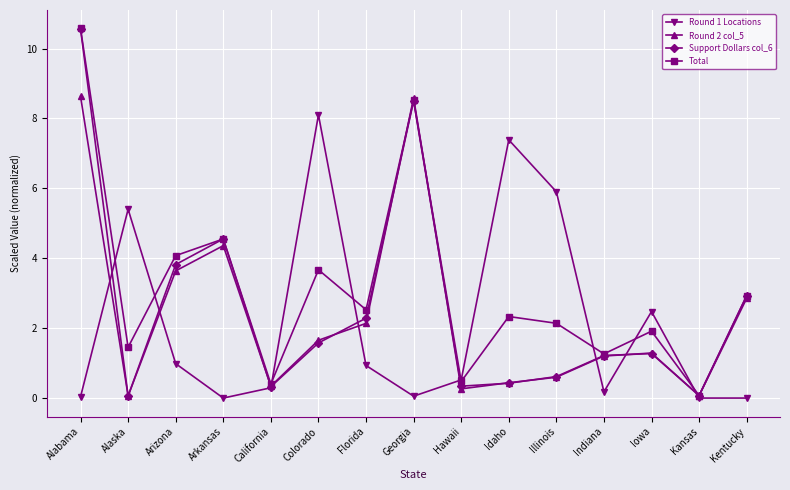

What is the maximum value shown in the chart?

10.6